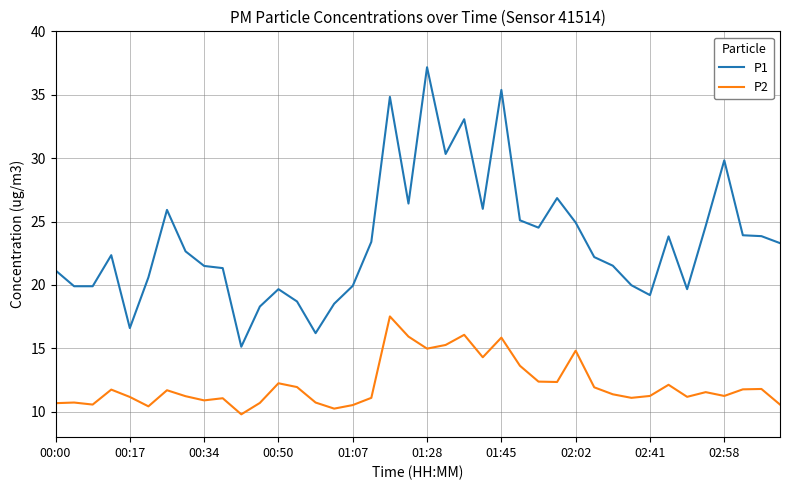

Which series has the largest total across all categories?

P1